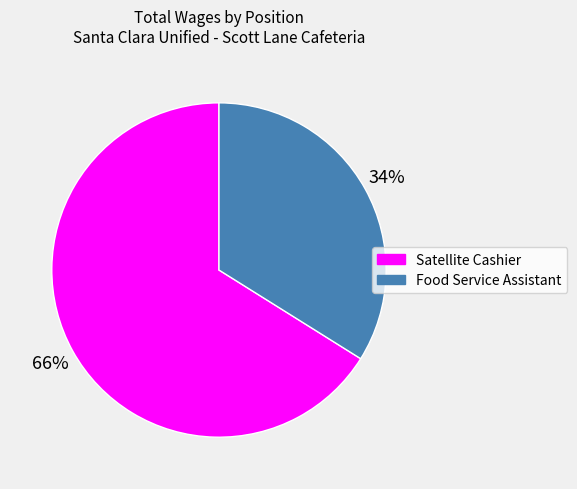

To the nearest percent, what is the difference between the largest and smallest slice percentages?

32%